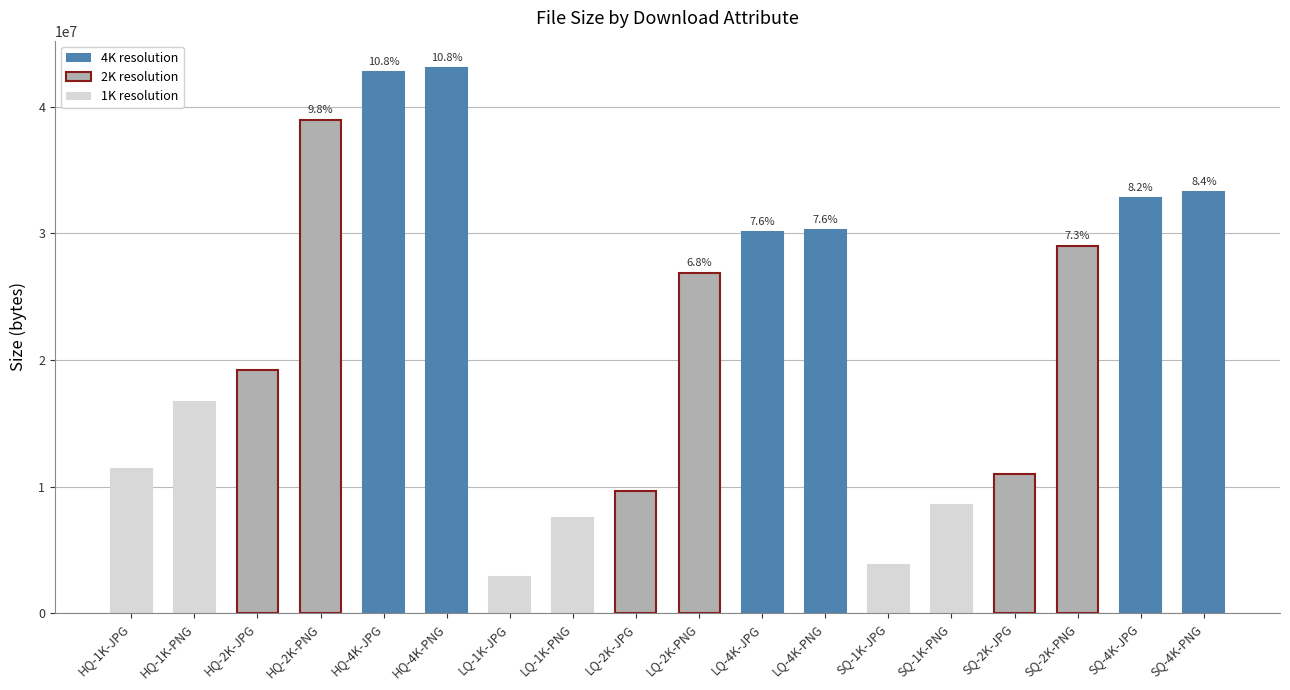

What is the difference between the values at LQ-4K-JPG and LQ-2K-JPG?

20428680